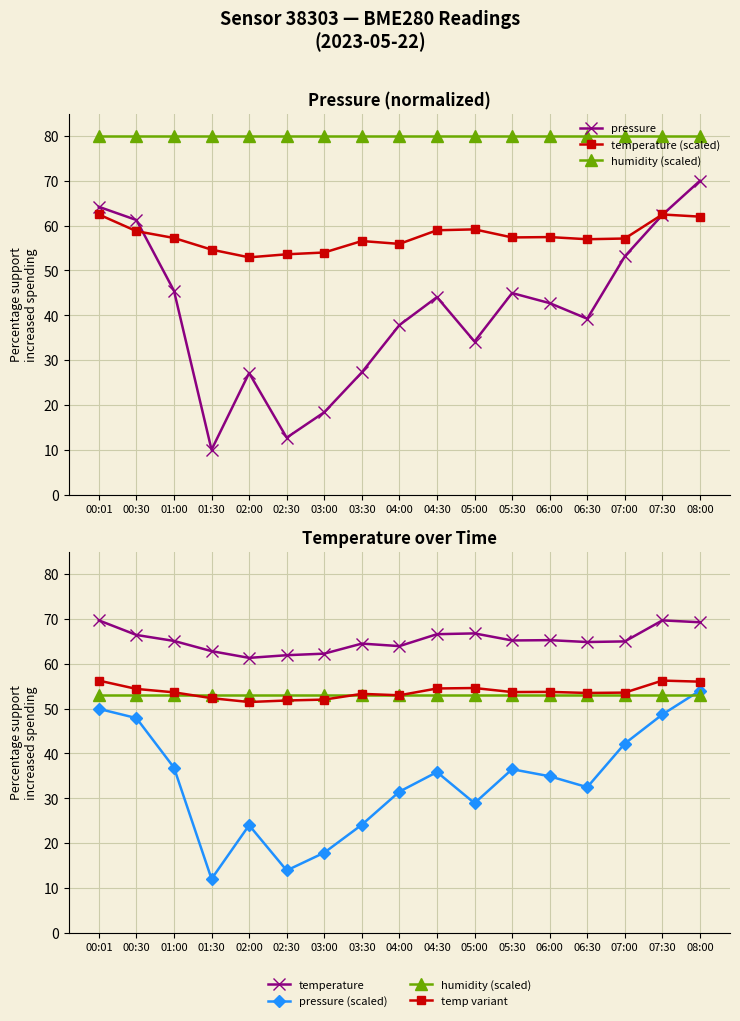

What is the approximate value of temperature at 02:30?

61.9